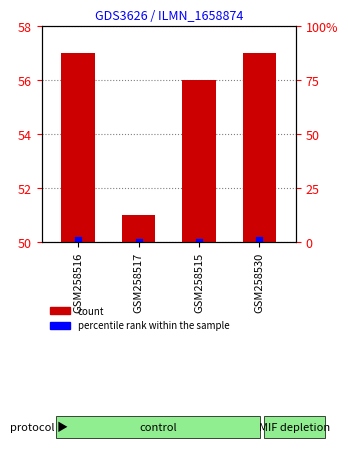

What are all the series names shown in the legend?

count, percentile rank within the sample